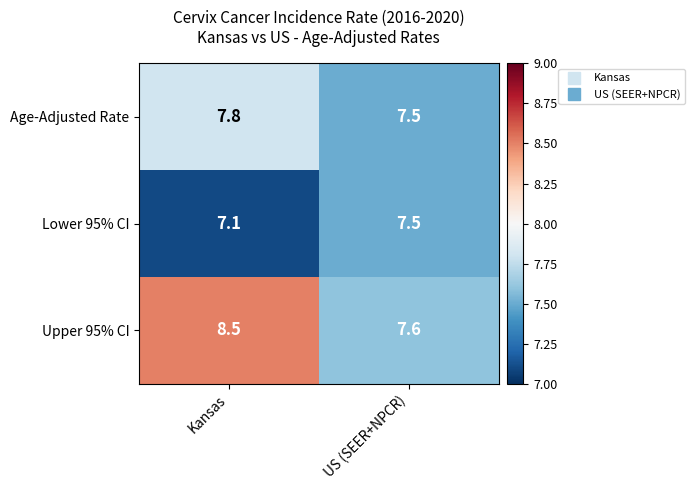

List the series in order of their overall mean, highest first.

Upper 95% CI, Age-Adjusted Rate, Lower 95% CI